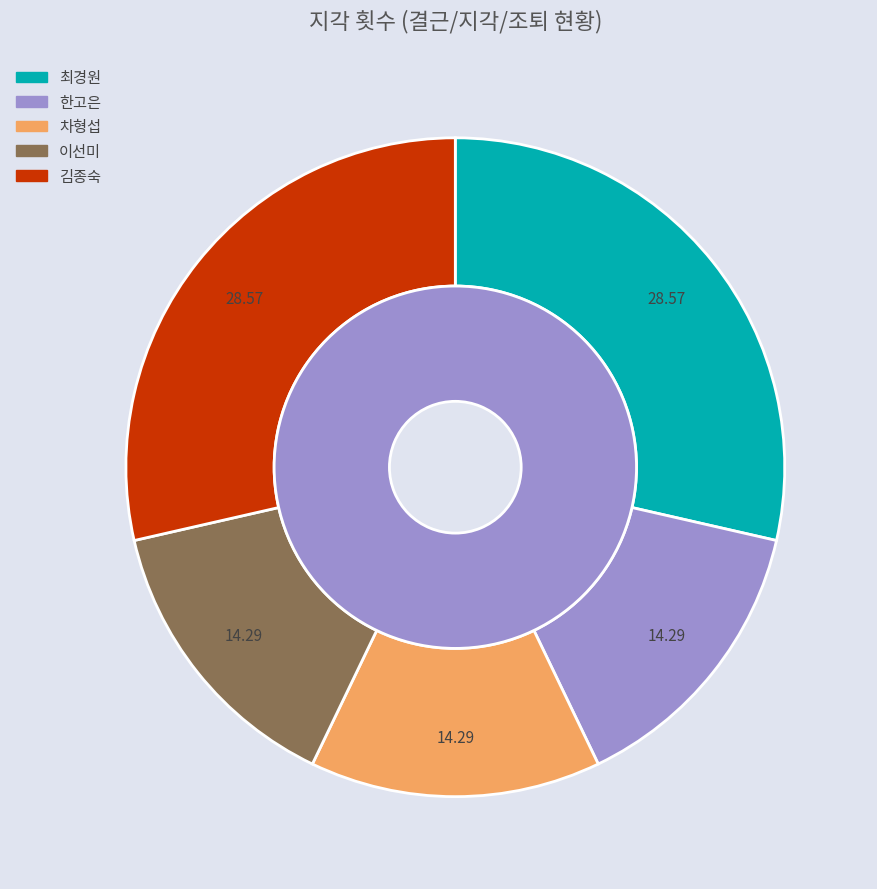

To the nearest percent, what portion does 이선미 represent?

14%